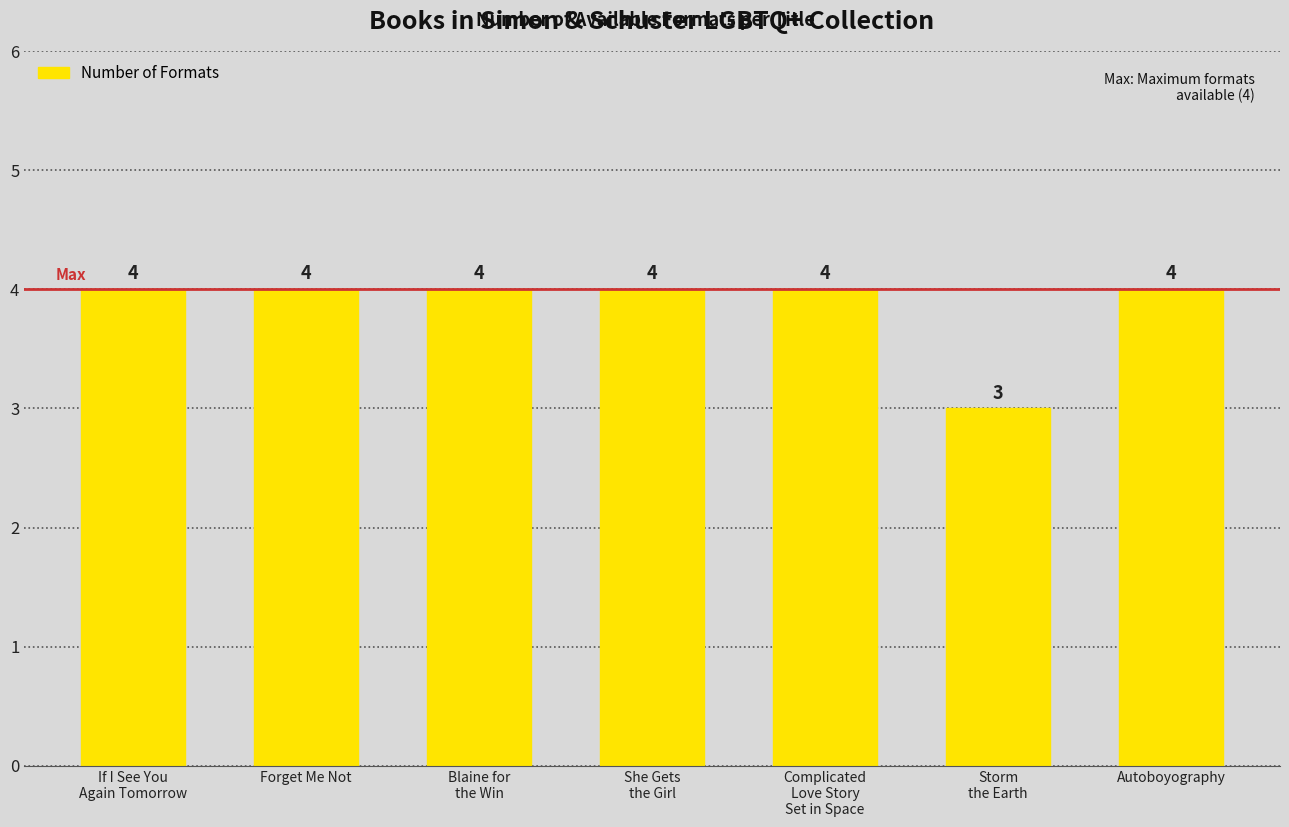

What is the maximum value shown in the chart?

4